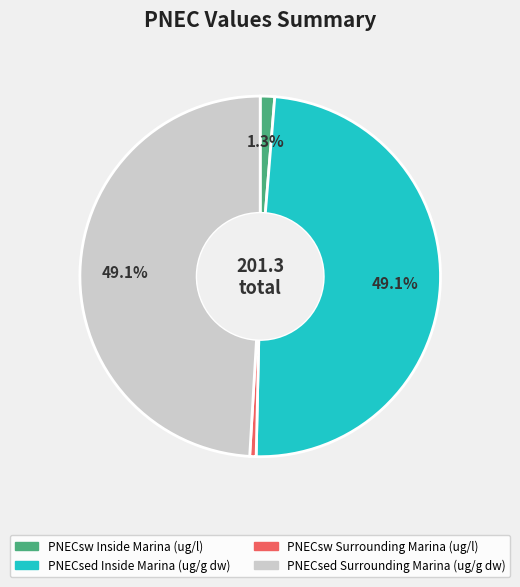

Is it true that PNECsed Inside Marina (ug/g dw) is 59% of the pie?

False